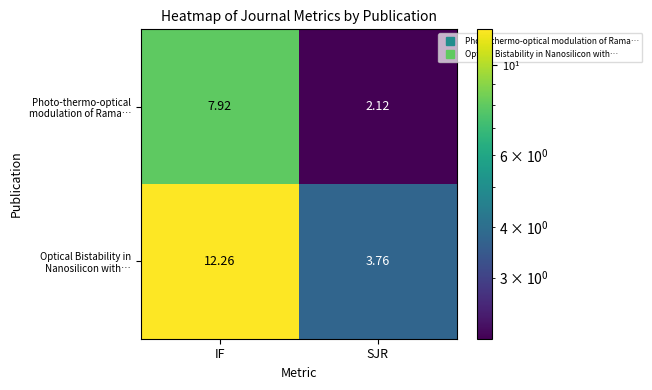

Which category has the lowest value in the Optical Bistability in Nanosilicon with… series?

SJR